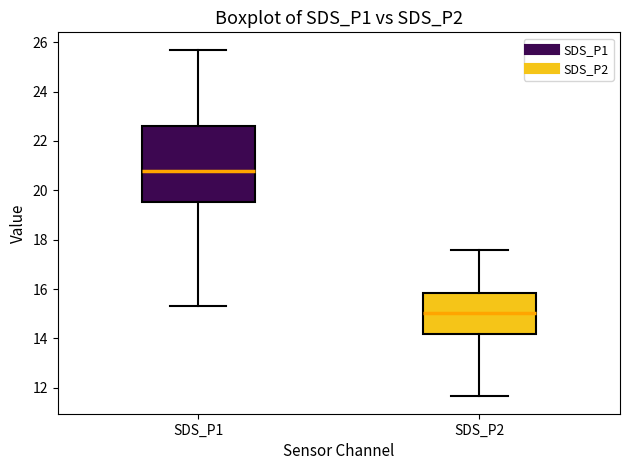

Reading left to right, transcribe this box plot: for each box, give where its median line is, the range the box spans, and where its two whiskers end, as read against the y-axis. The values are not printed on the chart, so give them approximately, as read against the axis.

SDS_P1: median 20.8, box 19.6 to 22.6, whiskers 15.4 to 25.8
SDS_P2: median 15.0, box 14.2 to 15.8, whiskers 11.6 to 17.6